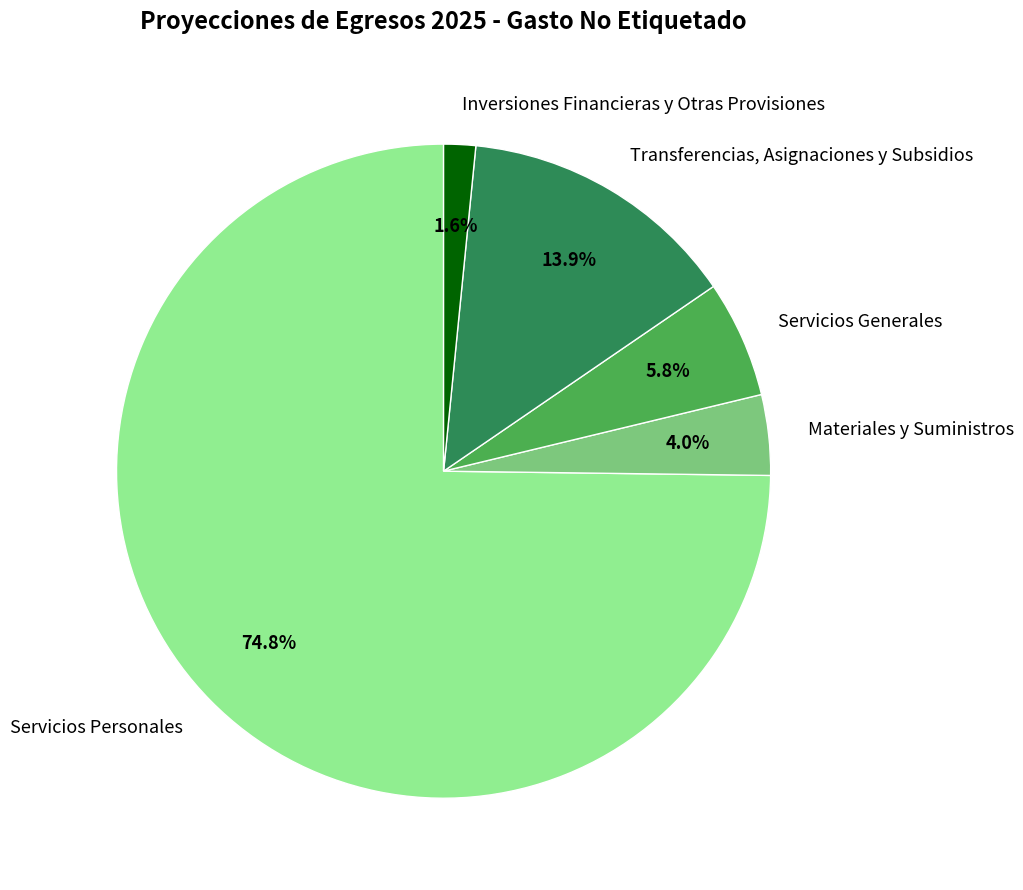

What percentage is NOT represented by Materiales y Suministros?

96.0%